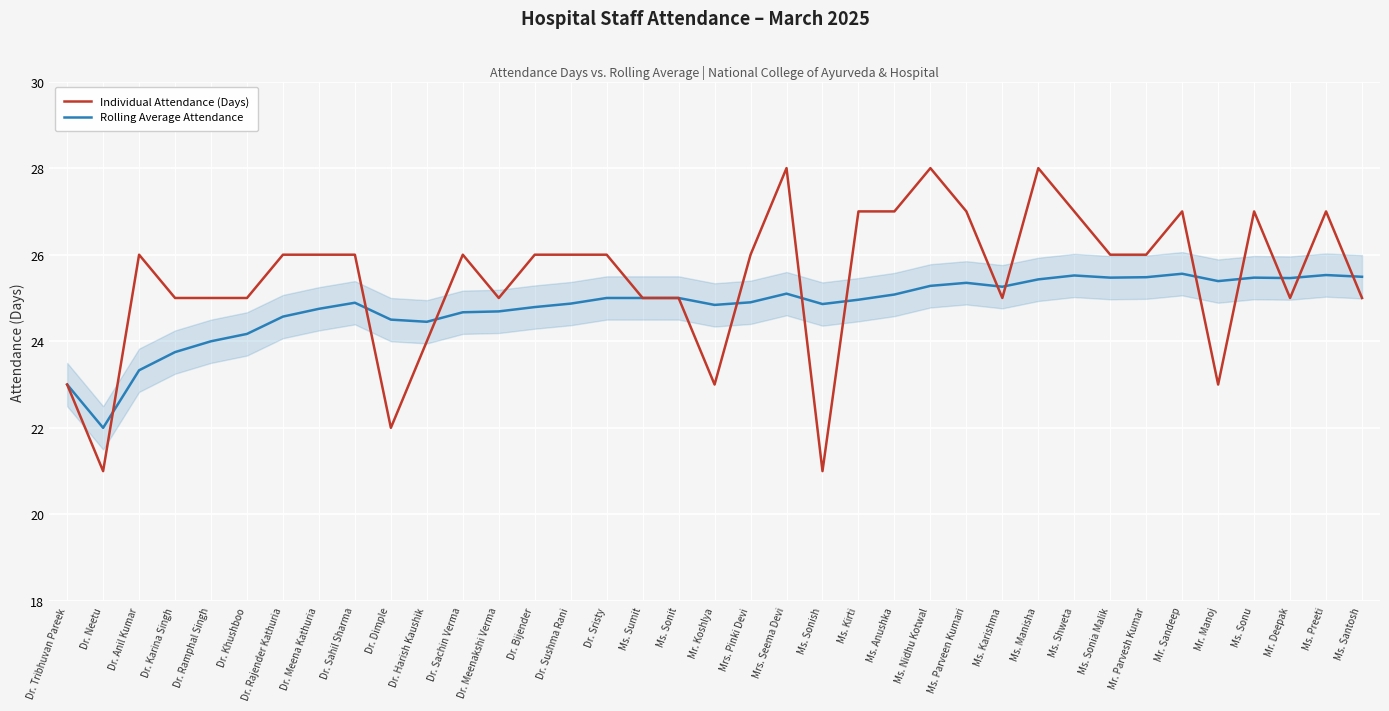

What is the total value across all series at Ms. Nidhu Kotwal?

53.3